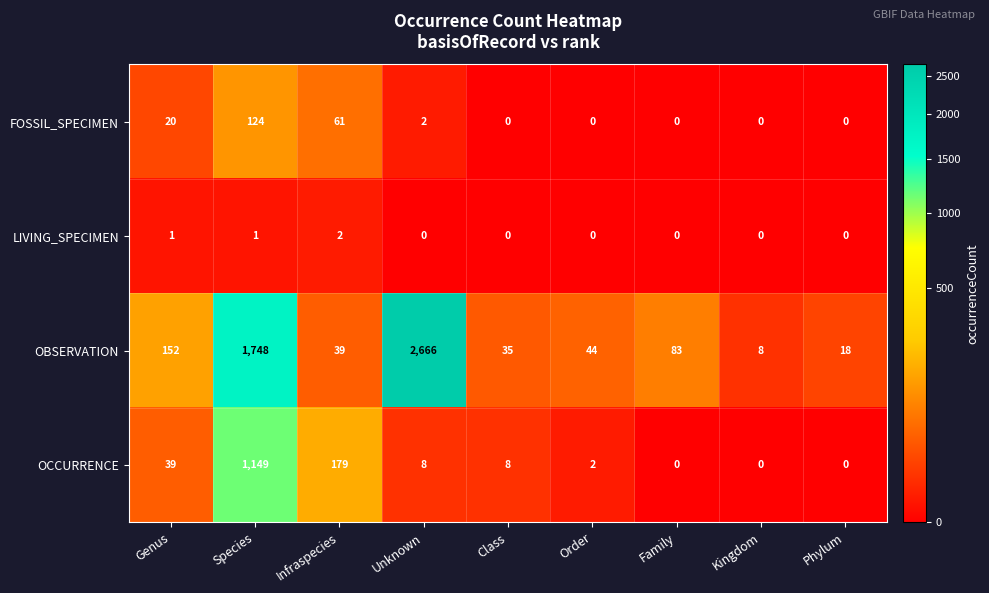

At which label is OBSERVATION closest to 1337?

Species